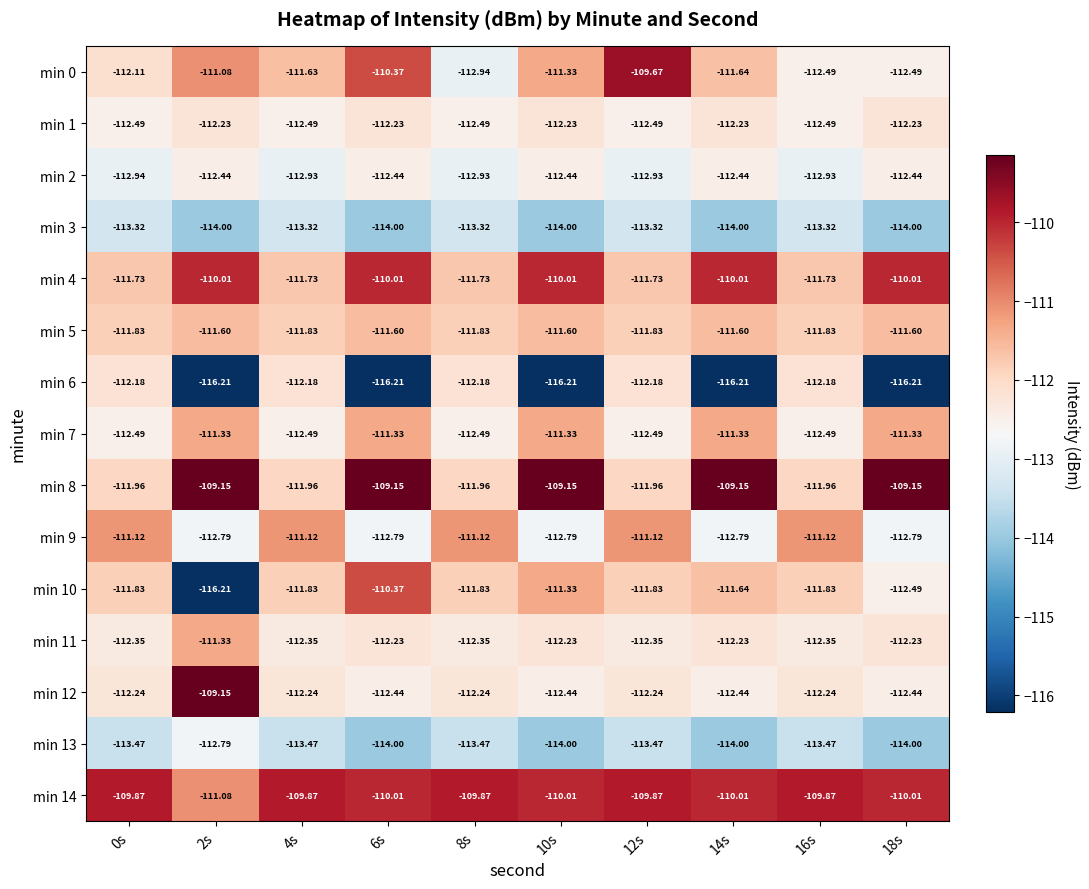

Is the value of min 1 at 14s greater than the value of min 10 at 10s?

No